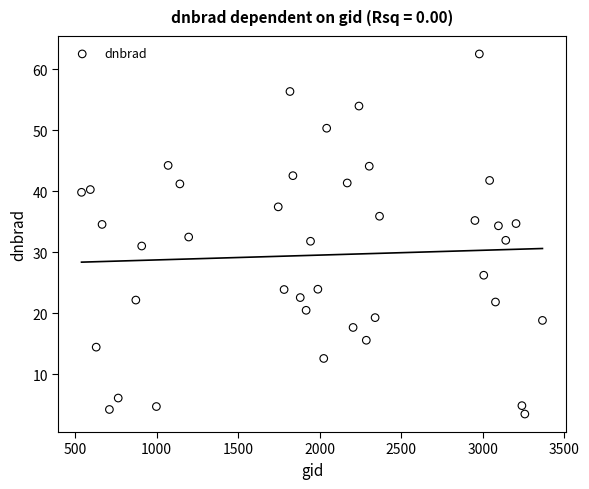

What is the range of Y values (max minus min)?

59.1